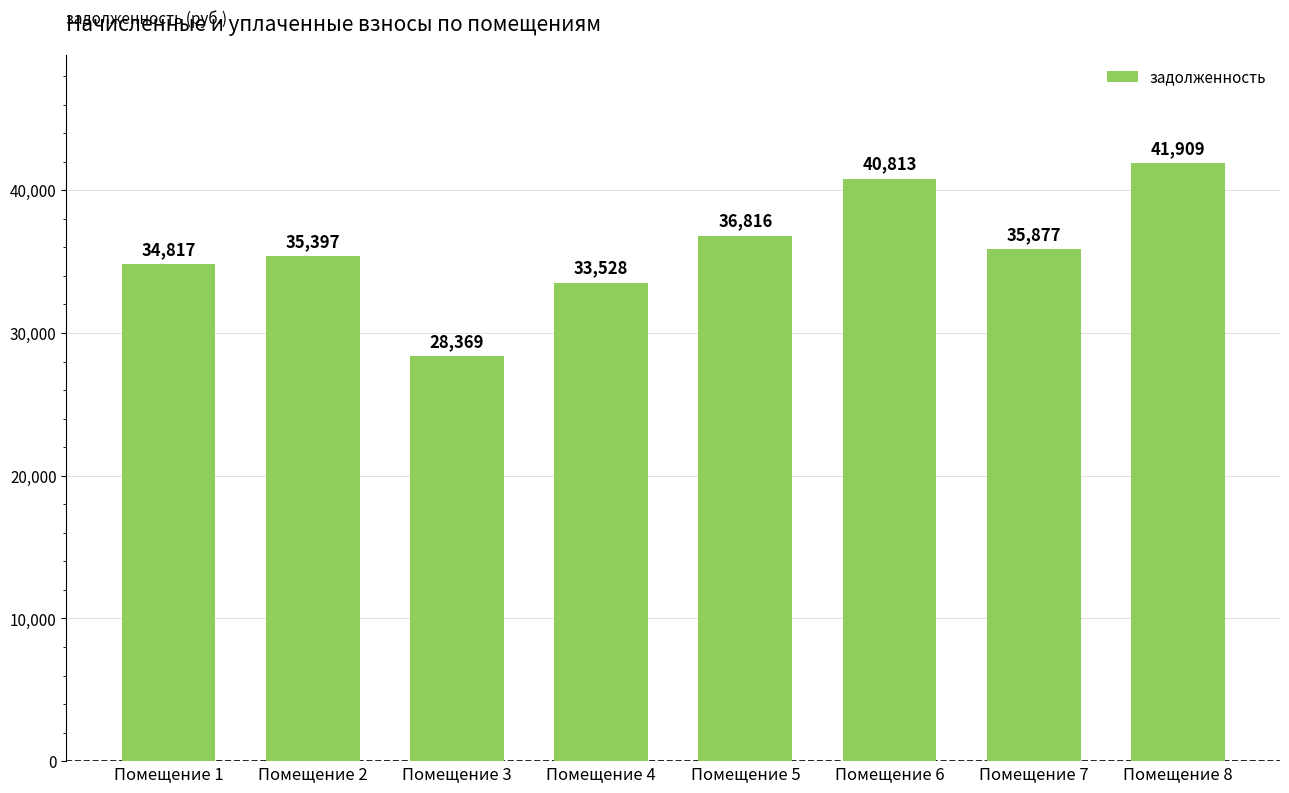

The value at Помещение 6 is 40813.3. True or false?

True